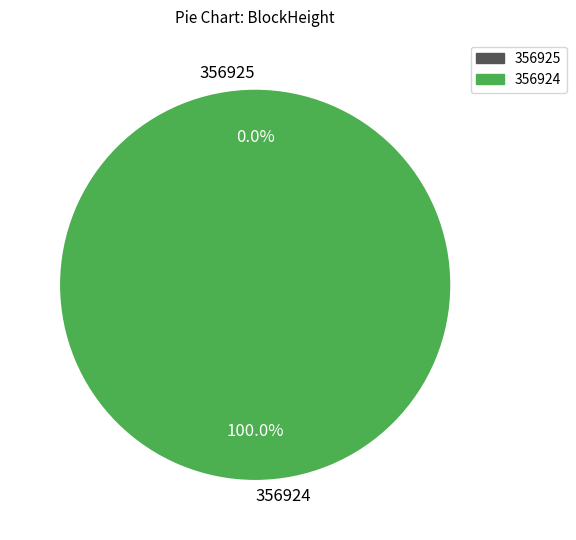

Rank the categories by value from highest to lowest.

356924, 356925